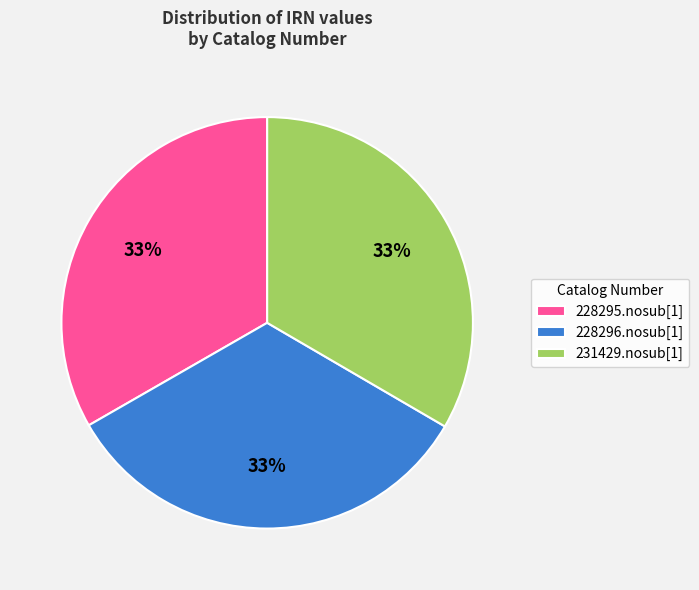

Count the number of slices in the pie.

3